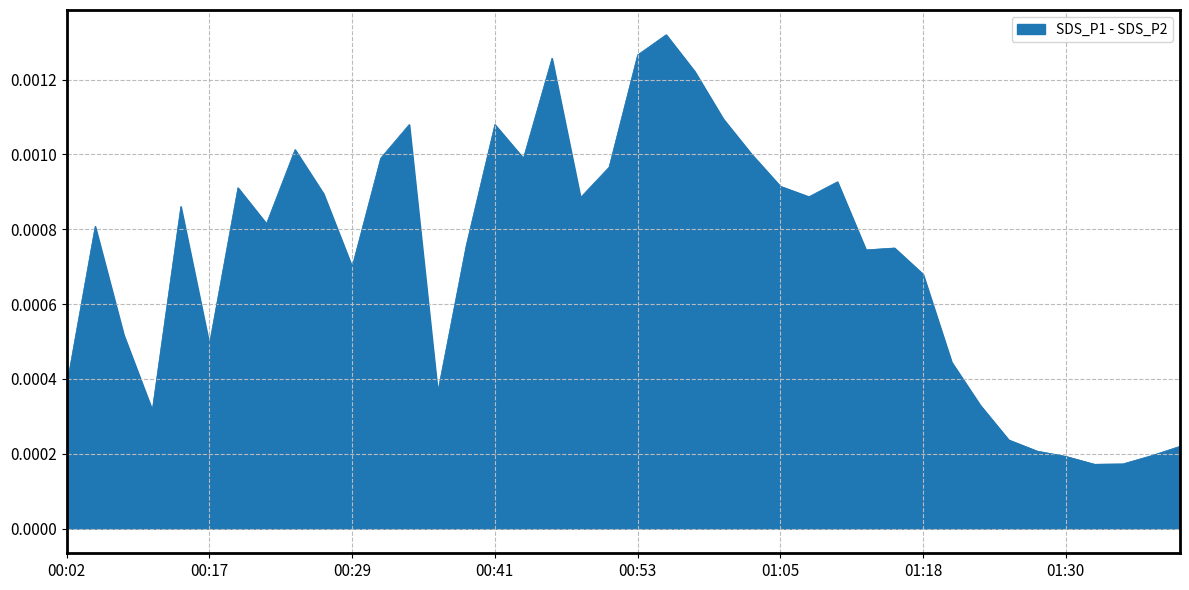

True or false: the data has more than 1 interior local peaks.

True